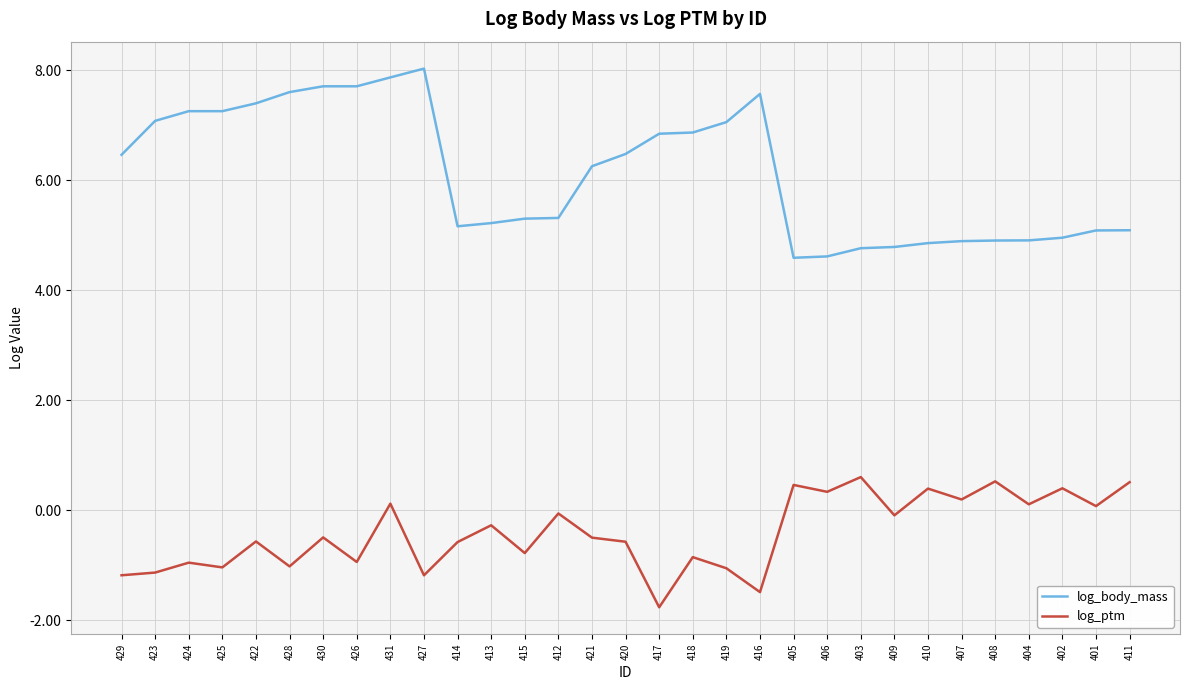

What is the minimum value shown in the chart?

-1.8